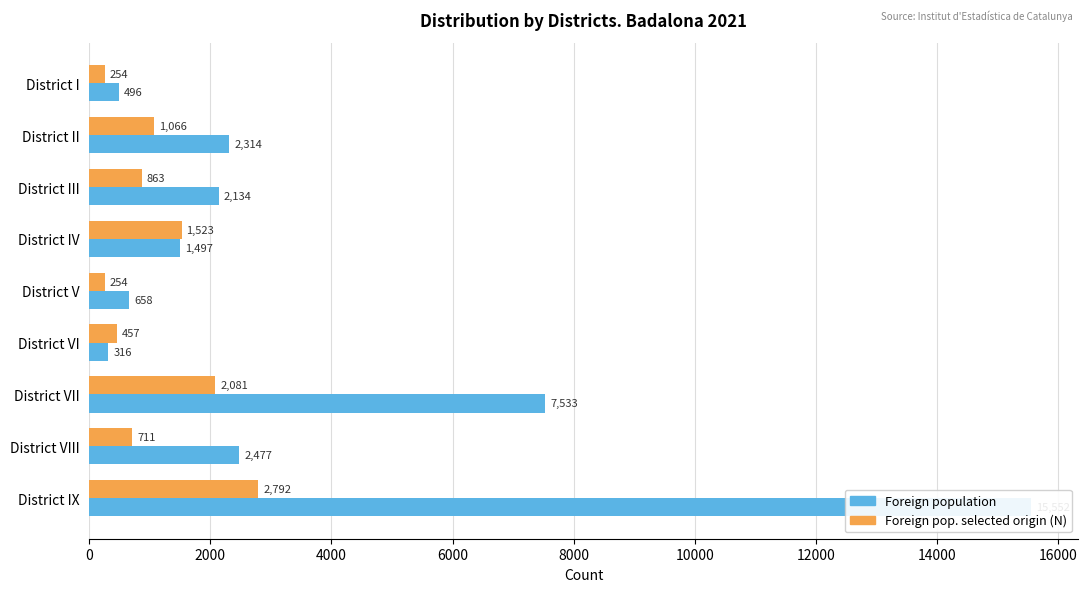

Which series has the largest range (max minus min)?

Foreign population